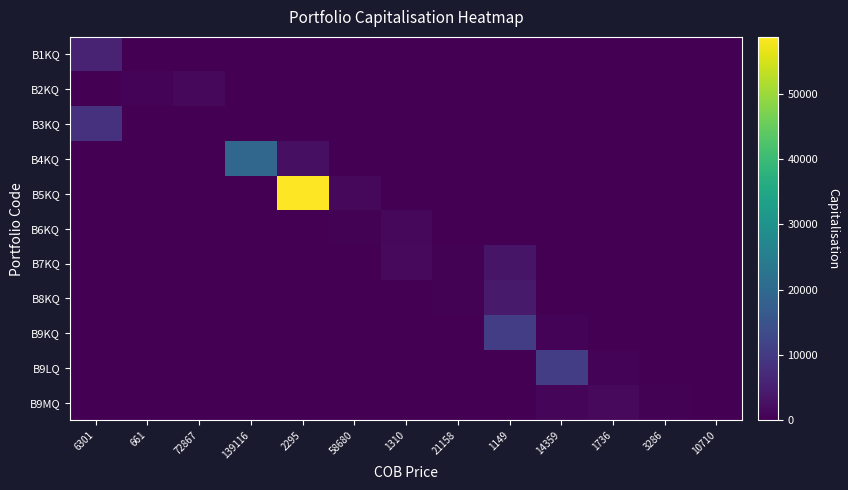

Between 1736 and 6301, which is larger?

6301